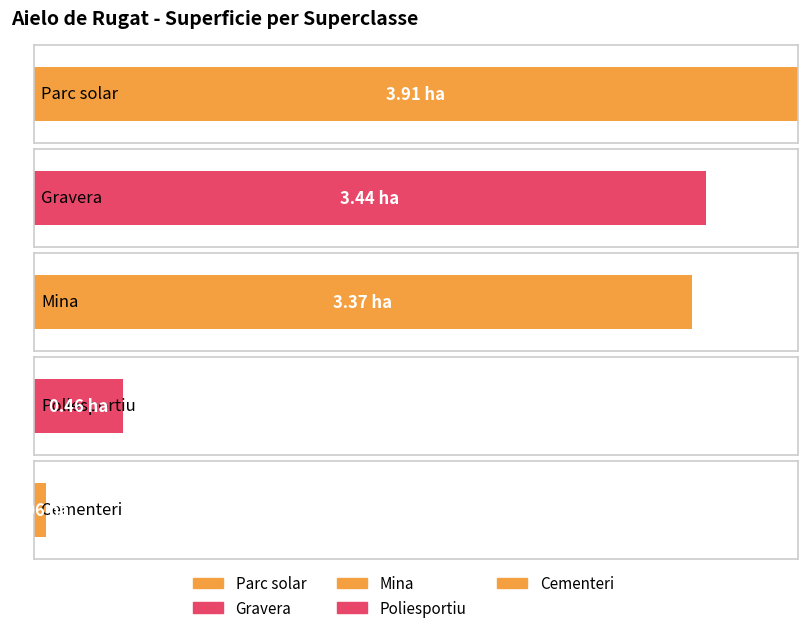

What is the label of the 2nd bar from the left?

Gravera